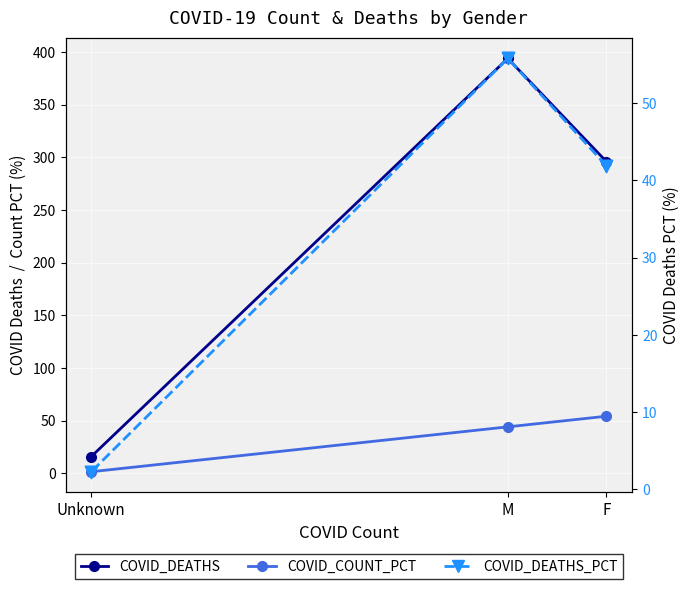

Which series has the largest total across all categories?

COVID_DEATHS